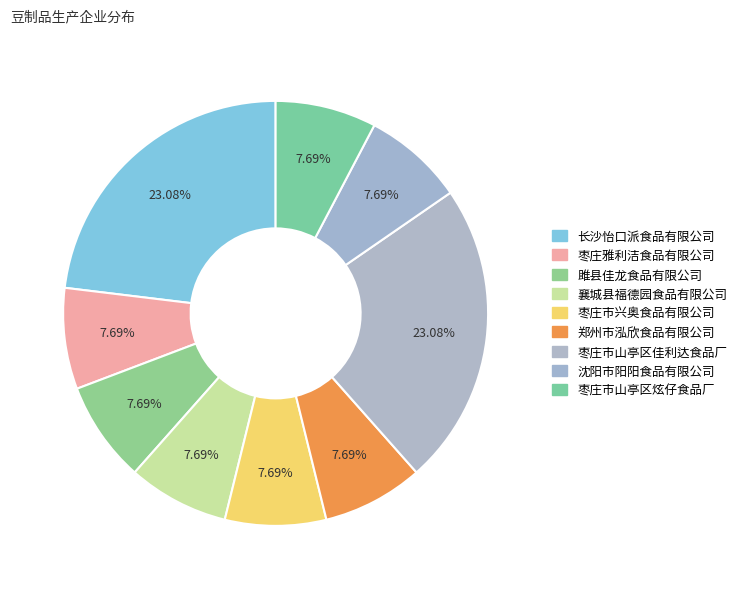

How many slices are in this pie chart?

9